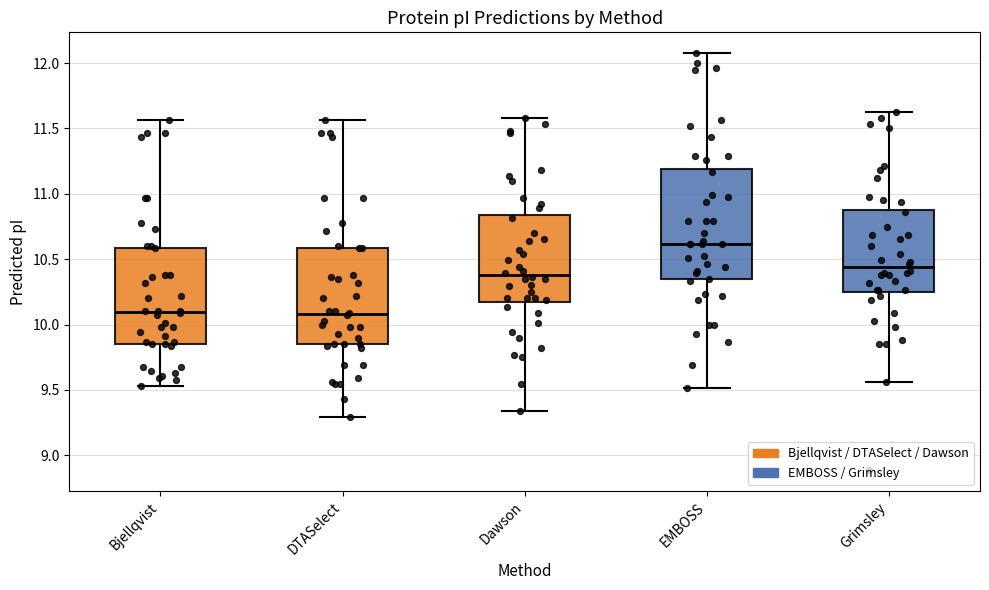

Comparing the boxes themselves (not the whiskers), which one is the tallest?

EMBOSS